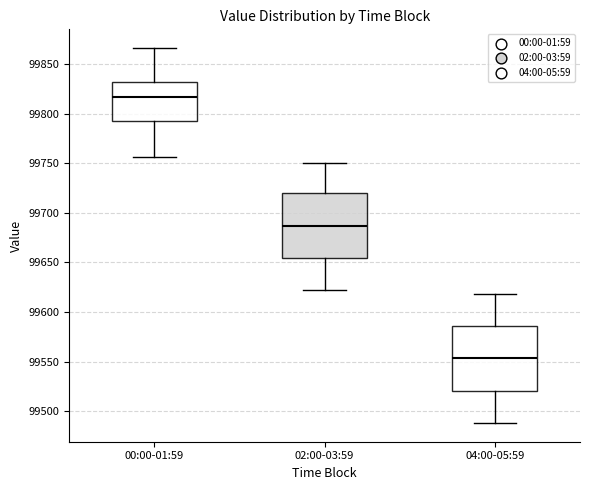

Reading left to right, transcribe this box plot: for each box, give where its median line is, the range the box spans, and where its two whiskers end, as read against the y-axis. The values are not printed on the chart, so give them approximately, as read against the axis.

00:00-01:59: median 99815, box 99790 to 99830, whiskers 99755 to 99865
02:00-03:59: median 99685, box 99655 to 99720, whiskers 99620 to 99750
04:00-05:59: median 99555, box 99520 to 99585, whiskers 99490 to 99620